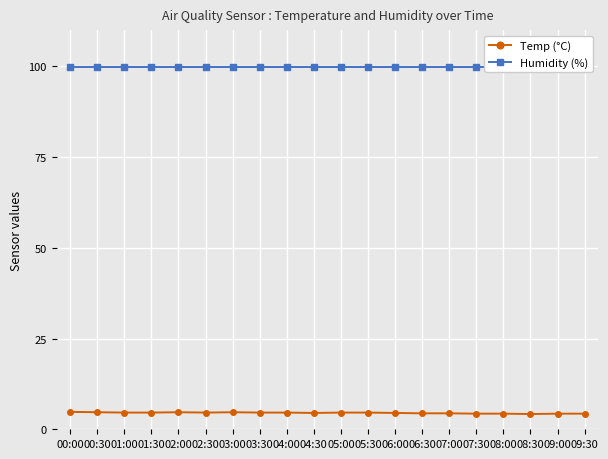

Between 01:30 and 05:00, which series saw the biggest shift?

Temp (°C)